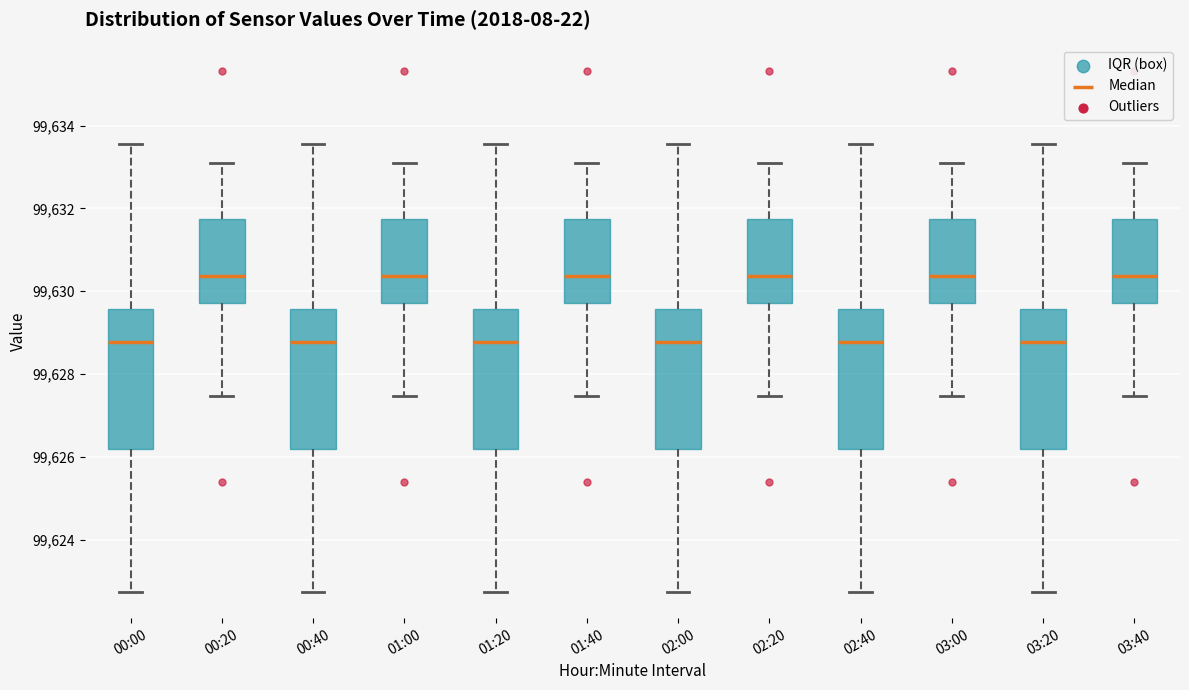

Reading left to right, read every box against the y-axis: the position of its median line, the range the box covers, and the ends of its whiskers. The values are not printed on the chart, so give them approximately, as read against the axis.

00:00: median 99628.8, box 99626.2 to 99629.6, whiskers 99622.8 to 99633.6
00:20: median 99630.4, box 99629.8 to 99631.8, whiskers 99627.4 to 99633.0
00:40: median 99628.8, box 99626.2 to 99629.6, whiskers 99622.8 to 99633.6
01:00: median 99630.4, box 99629.8 to 99631.8, whiskers 99627.4 to 99633.0
01:20: median 99628.8, box 99626.2 to 99629.6, whiskers 99622.8 to 99633.6
01:40: median 99630.4, box 99629.8 to 99631.8, whiskers 99627.4 to 99633.0
02:00: median 99628.8, box 99626.2 to 99629.6, whiskers 99622.8 to 99633.6
02:20: median 99630.4, box 99629.8 to 99631.8, whiskers 99627.4 to 99633.0
02:40: median 99628.8, box 99626.2 to 99629.6, whiskers 99622.8 to 99633.6
03:00: median 99630.4, box 99629.8 to 99631.8, whiskers 99627.4 to 99633.0
03:20: median 99628.8, box 99626.2 to 99629.6, whiskers 99622.8 to 99633.6
03:40: median 99630.4, box 99629.8 to 99631.8, whiskers 99627.4 to 99633.0